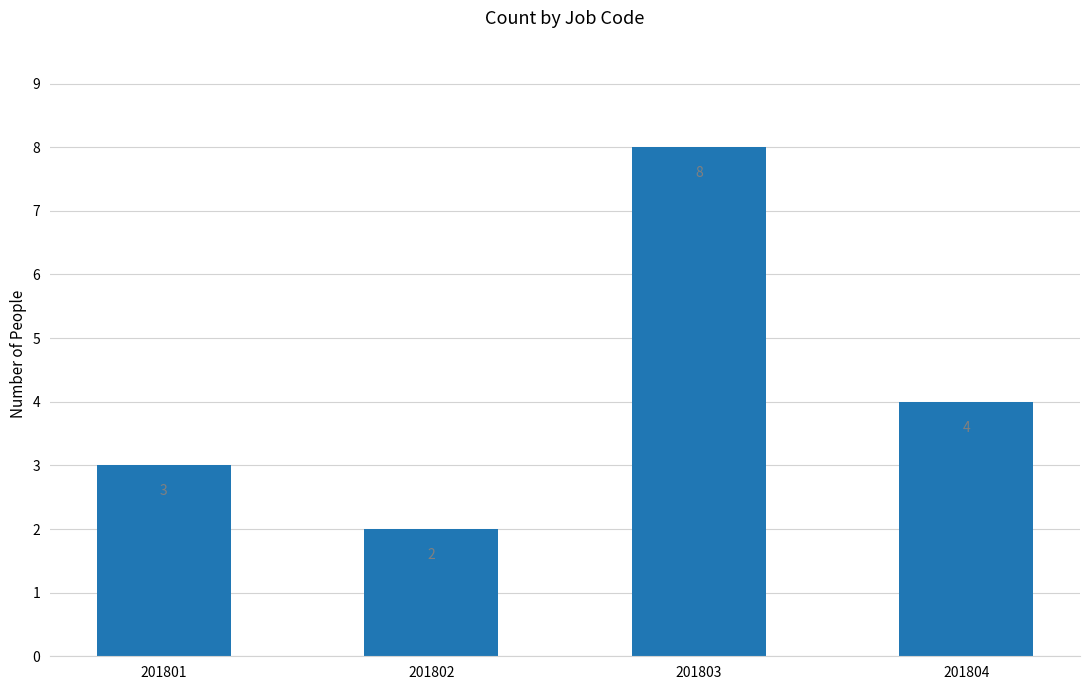

Which has a higher value, 201803 or 201802?

201803